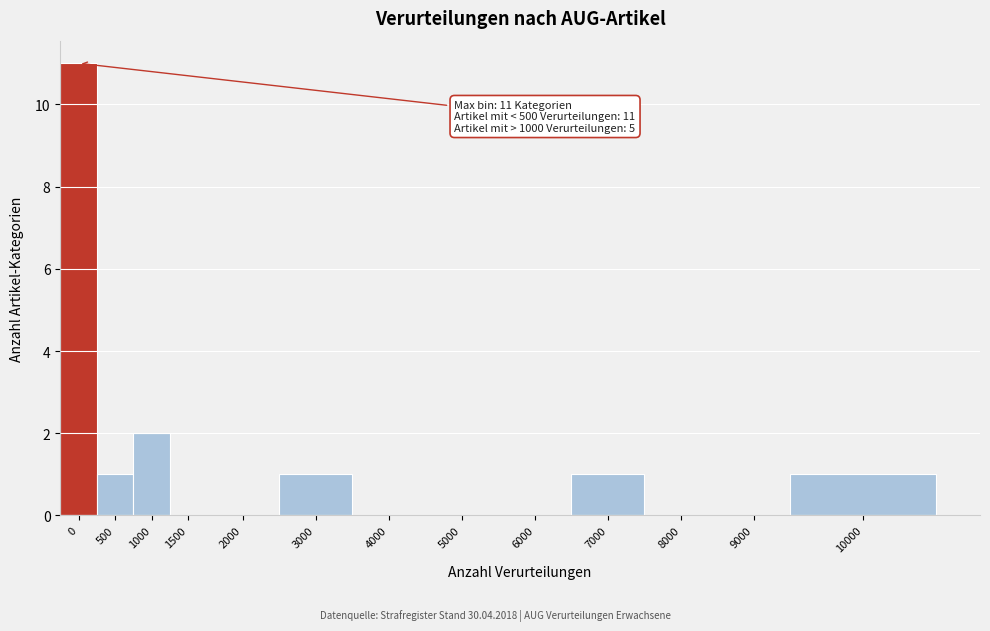

Reading left to right, list all the values displayed in this chart.

0=11	500=1	1000=2	1500=0	2000=0	3000=1	4000=0	5000=0	6000=0	7000=1	8000=0	9000=0	10000=1